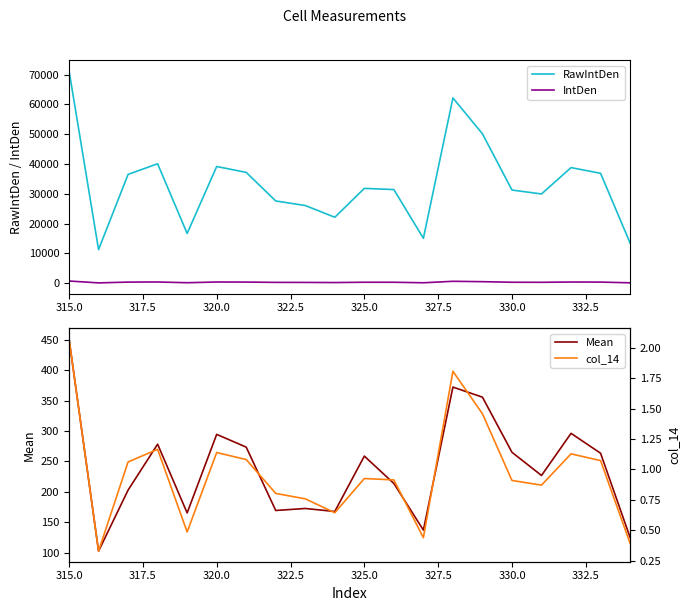

List the series in order of their peak value, lowest first.

col_14, Mean, IntDen, RawIntDen